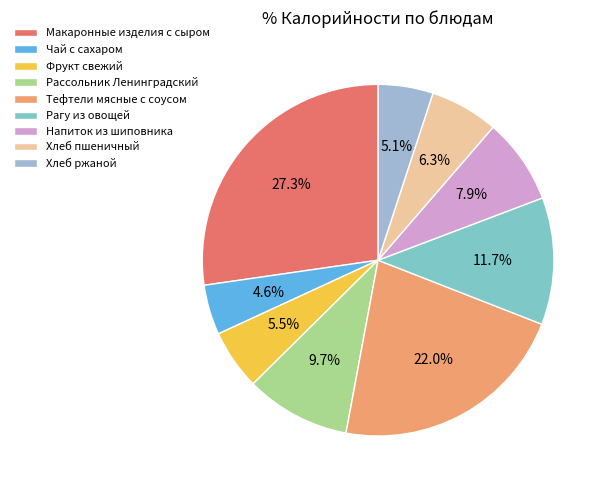

To the nearest percent, what is the average slice percentage?

11%